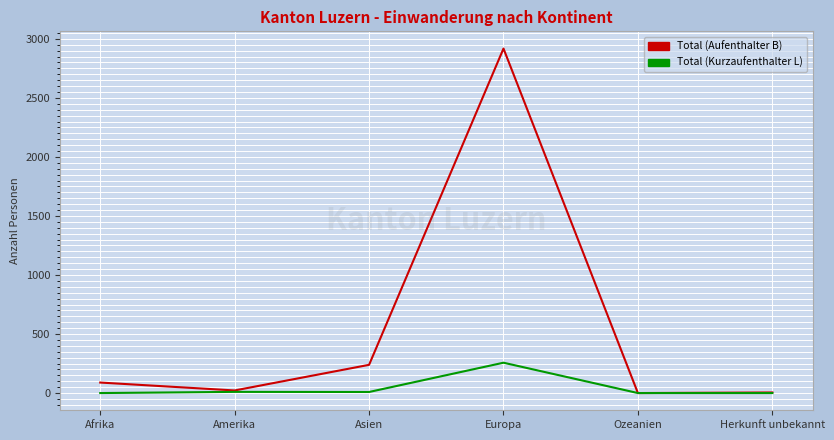

What is the total value across all series at Afrika?

89